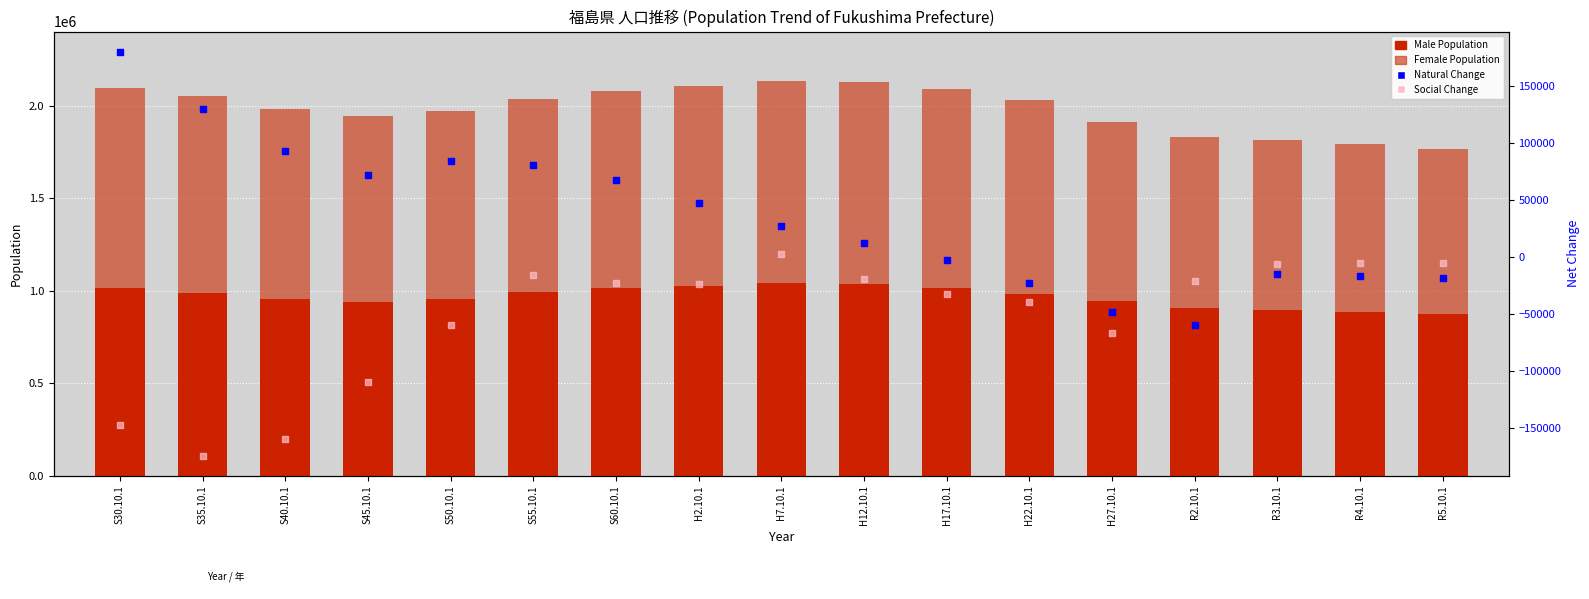

At how many categories does at least one series exceed 670721?

17